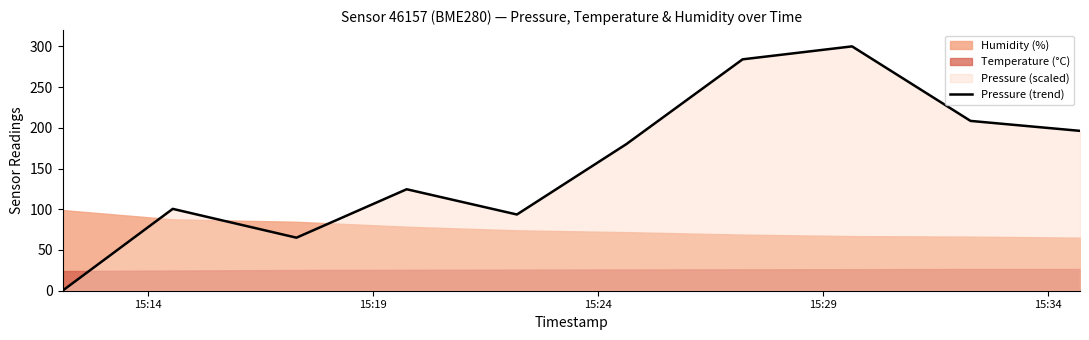

What is the greatest value displayed?

300.0